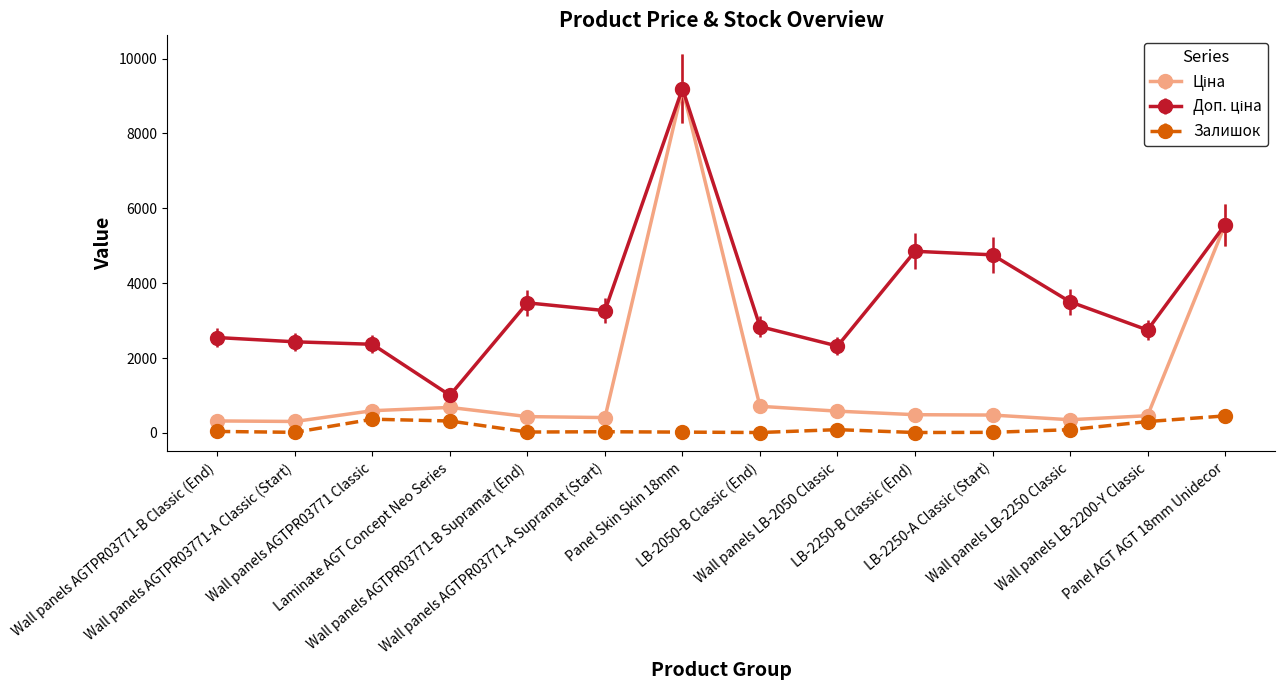

How many data points in Залишок are less than 38?

7